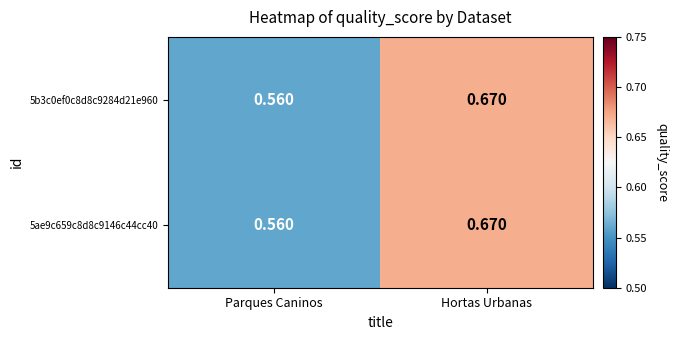

At which category does the chart reach its peak across all series?

Hortas Urbanas